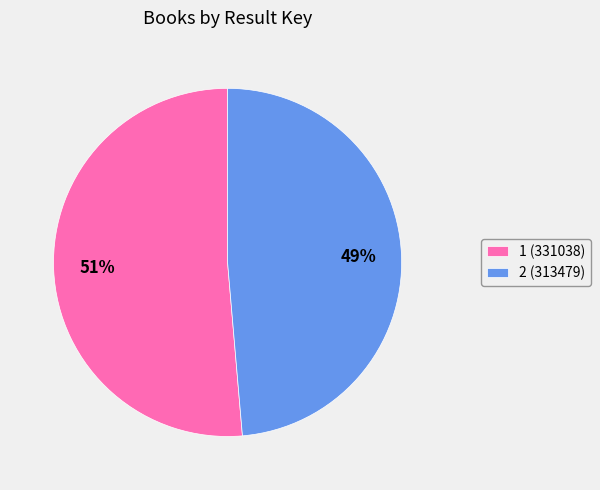

Which category has the smallest portion of the pie?

2 (313479)